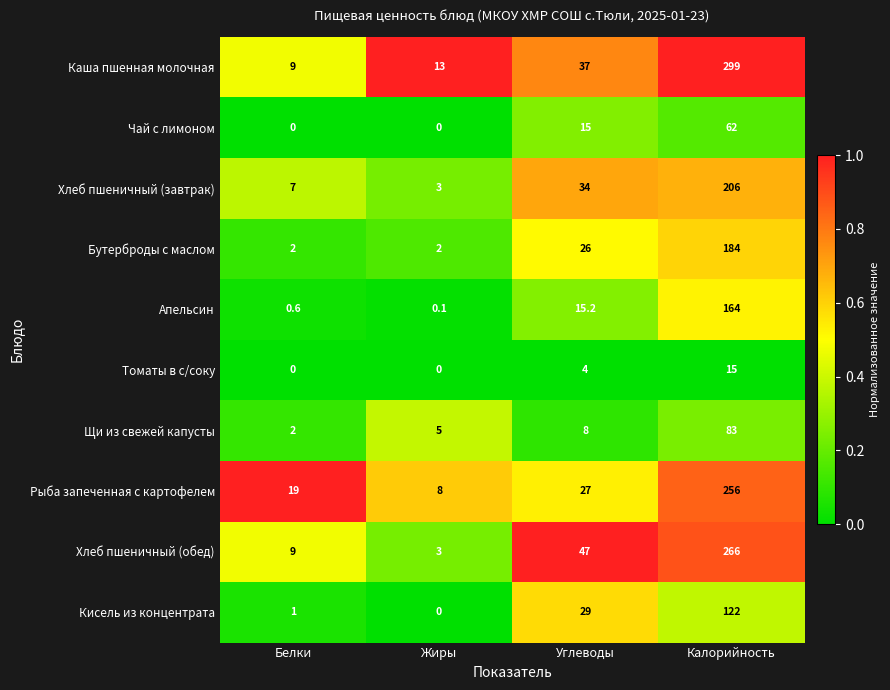

At Калорийность, list the series in order from smallest to largest.

Томаты в с/соку, Чай с лимоном, Щи из свежей капусты, Кисель из концентрата, Апельсин, Бутерброды с маслом, Хлеб пшеничный (завтрак), Рыба запеченная с картофелем, Хлеб пшеничный (обед), Каша пшенная молочная